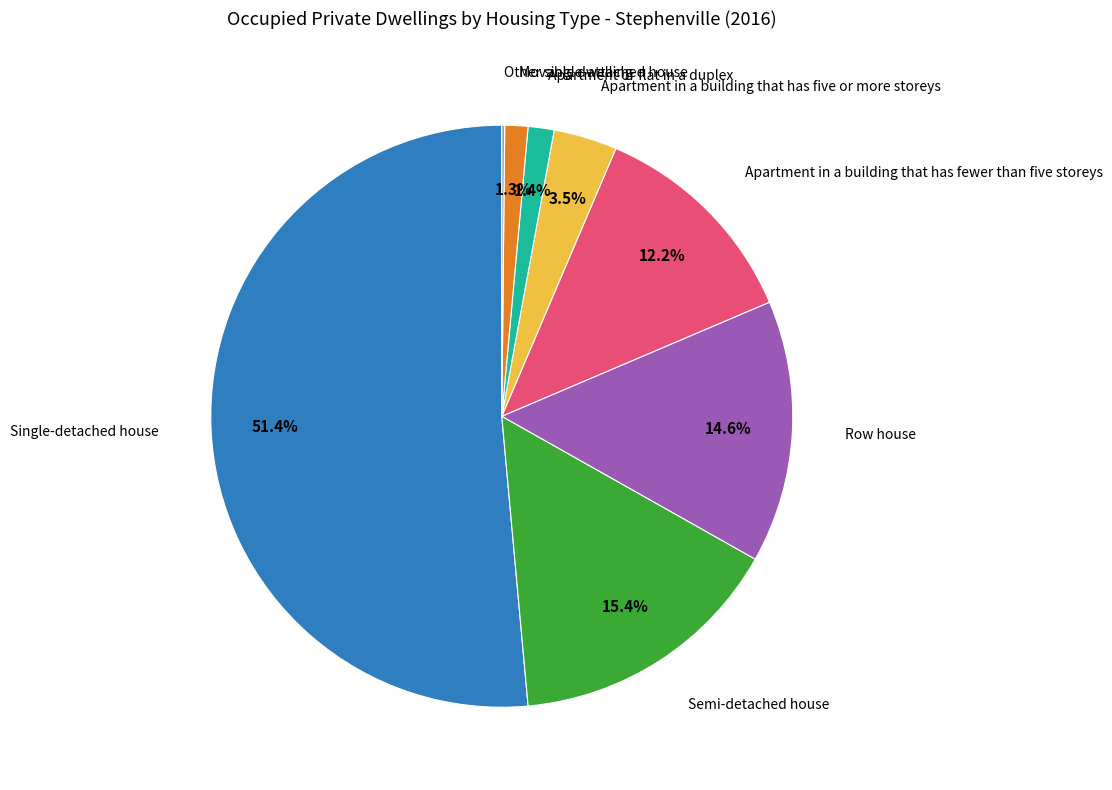

Does any single category account for the majority?

Yes